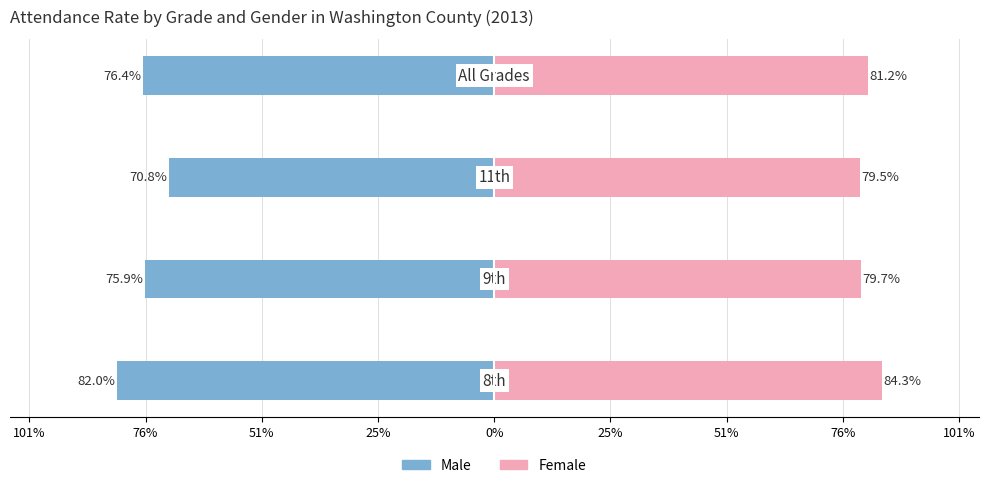

How many bars are there in each group?

2